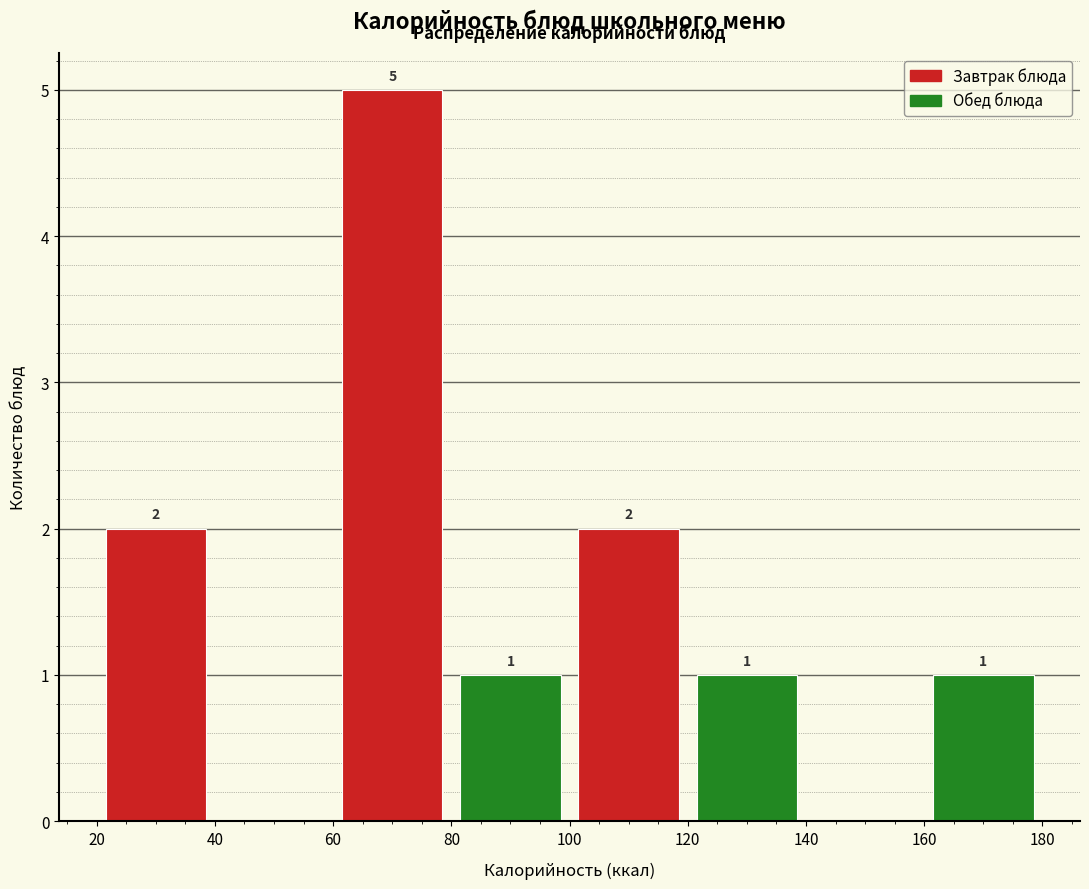

Which range on the x-axis has the tallest bar?

60 to 80